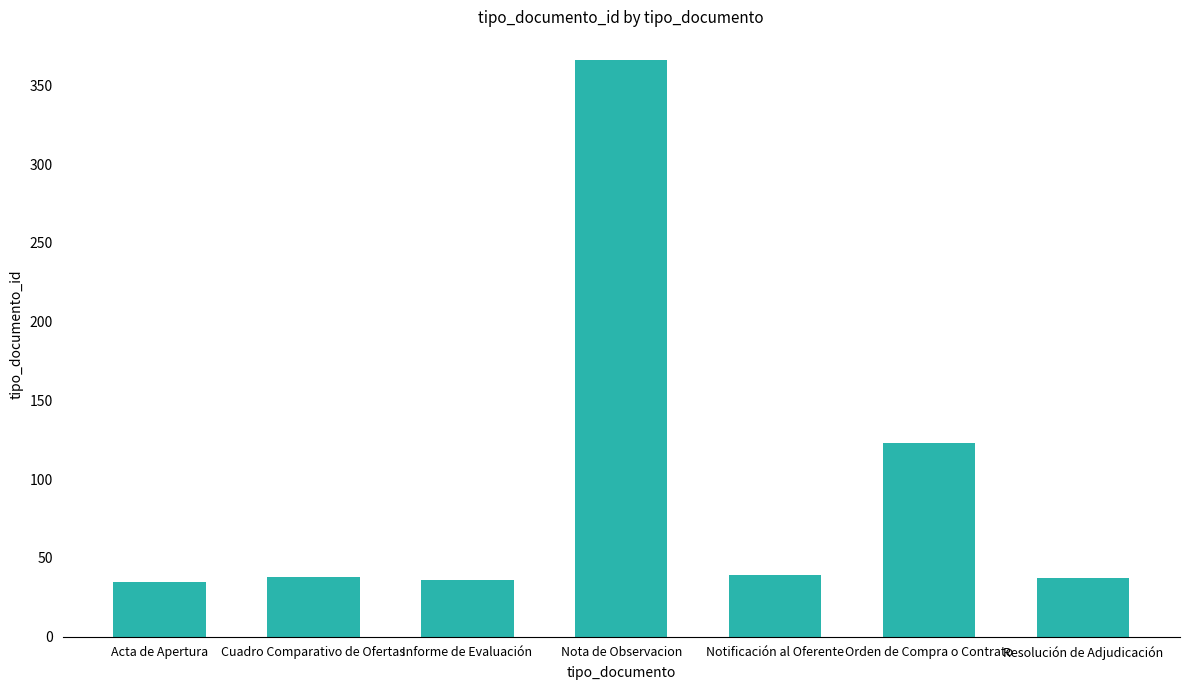

What is the smallest value displayed?

35